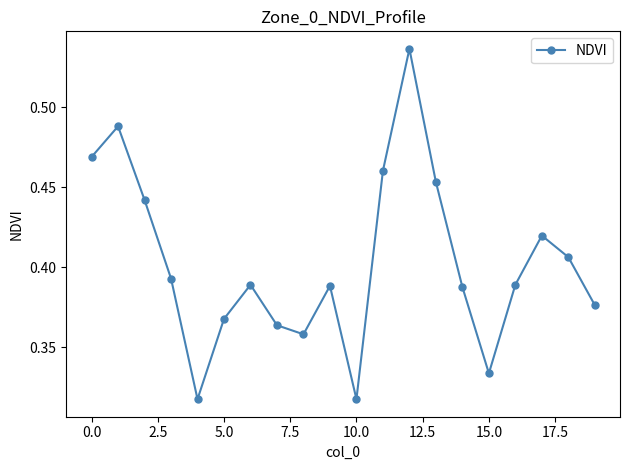

How many interior local peaks (higher than both neighbors) does the data have?

5